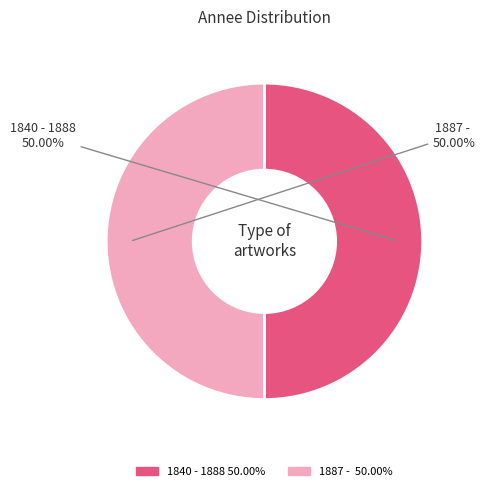

Do 1887 - and 1840 - 1888 together represent more than half of the pie?

Yes